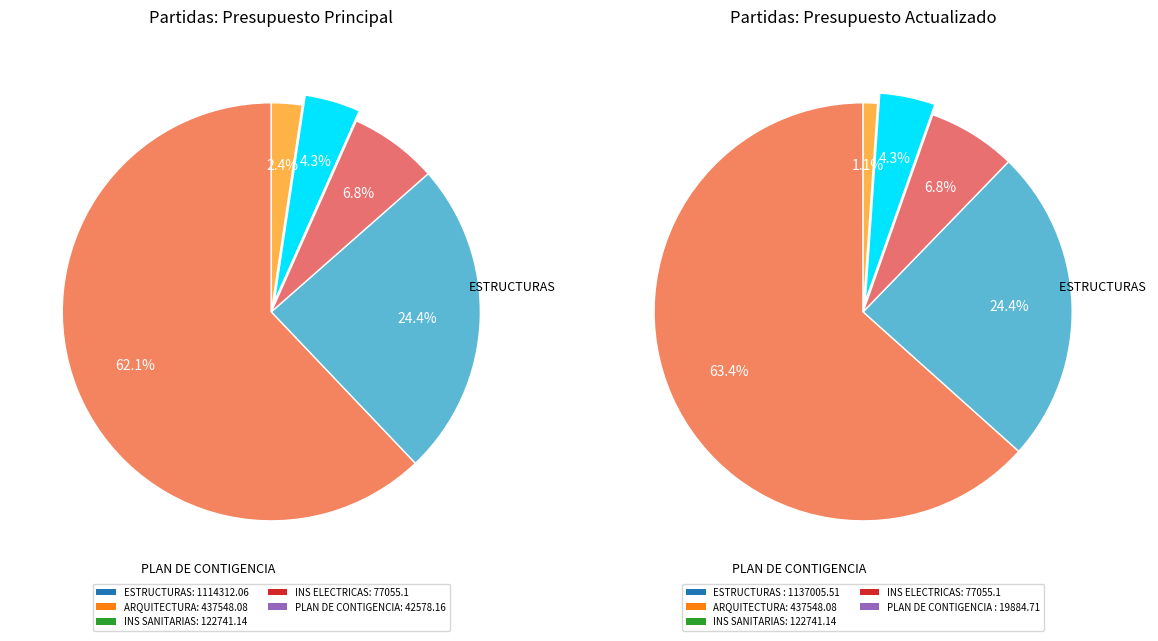

How many slices are in this pie chart?

5